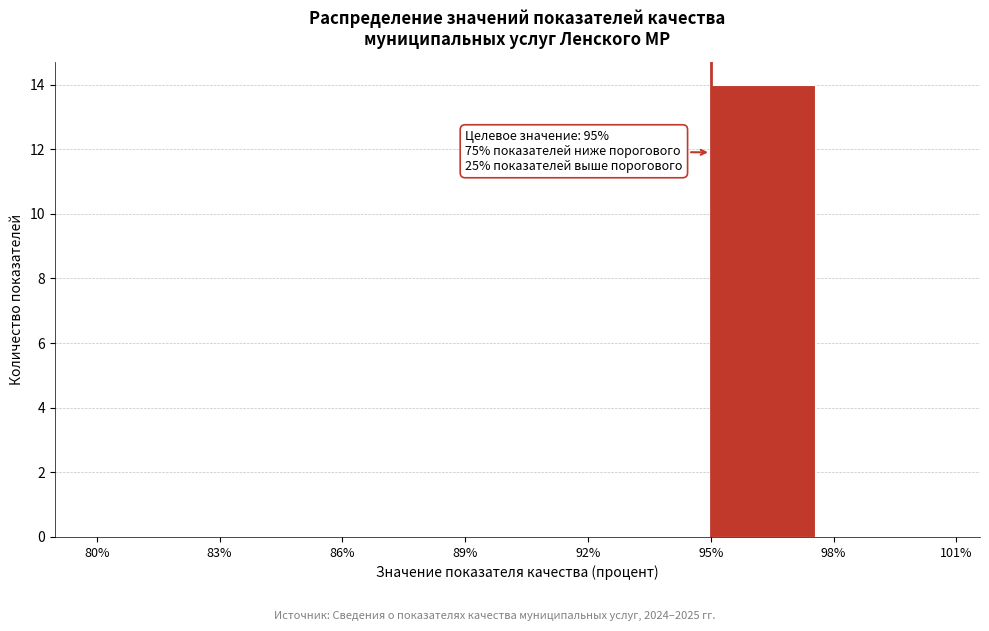

Which range on the x-axis has the tallest bar?

95% to 98%